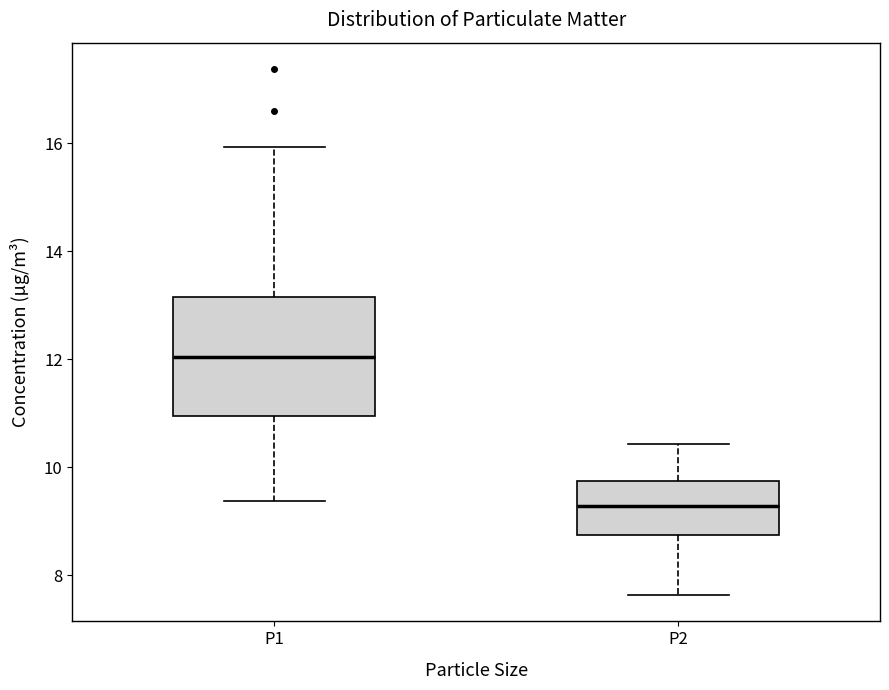

Which box has the lowest median line?

P2